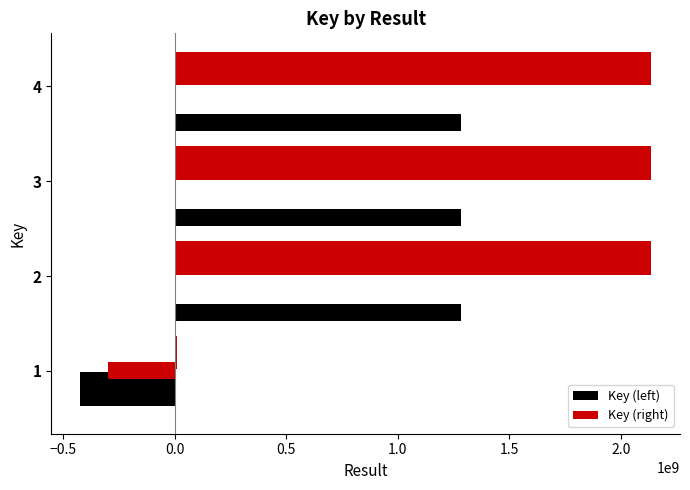

Which series has the widest spread of values?

Key (right)